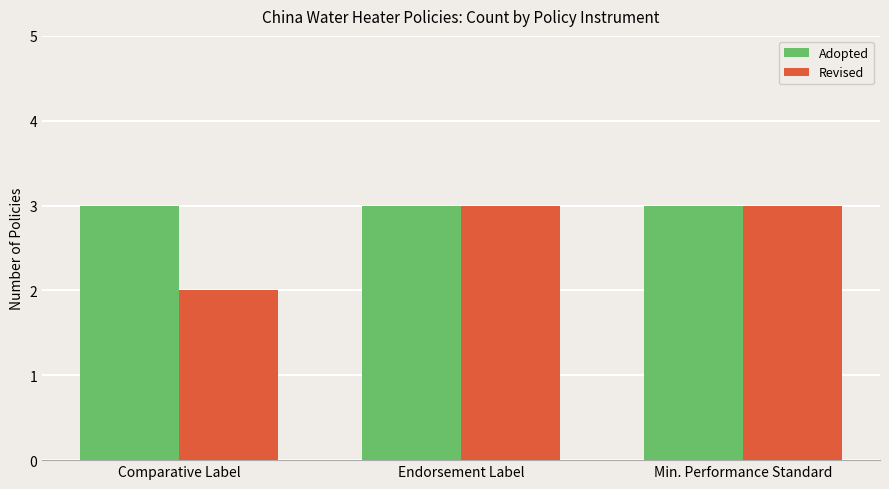

Which series changed the most between Comparative Label and Min. Performance Standard?

Revised